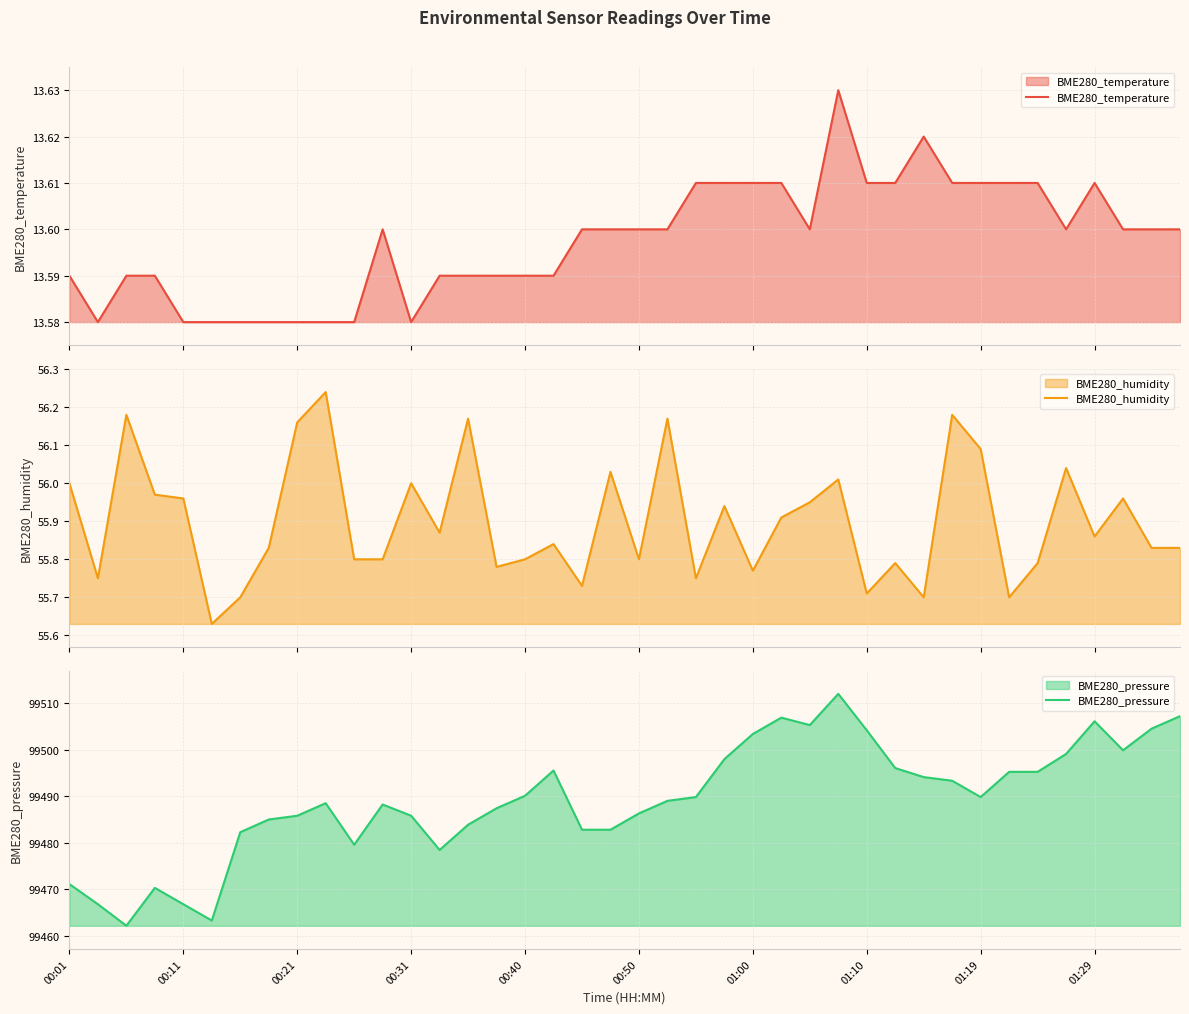

What is the maximum value for BME280_pressure?

99511.9